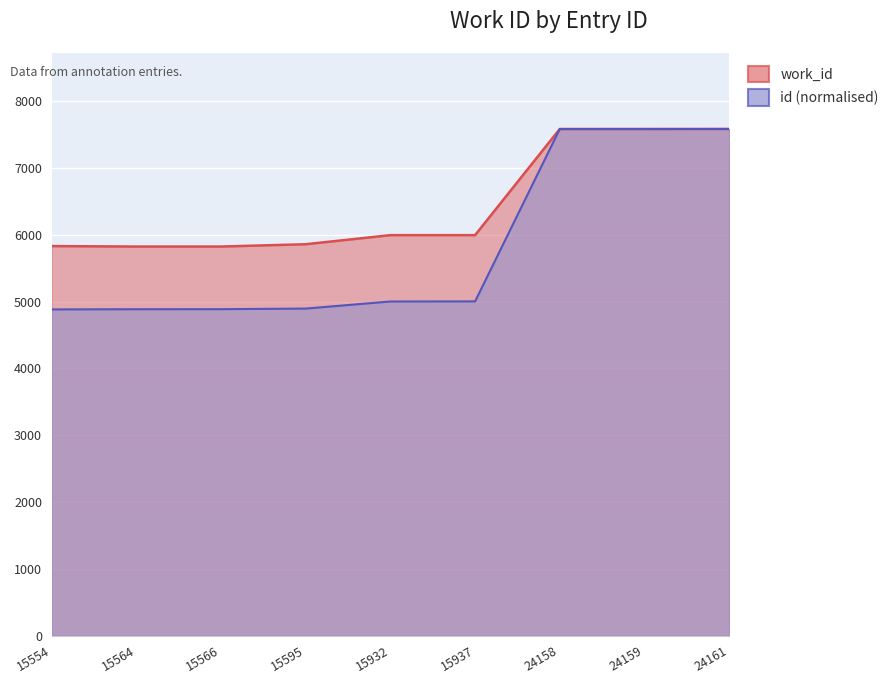

What is the total value across all series at 15554?

10717.2